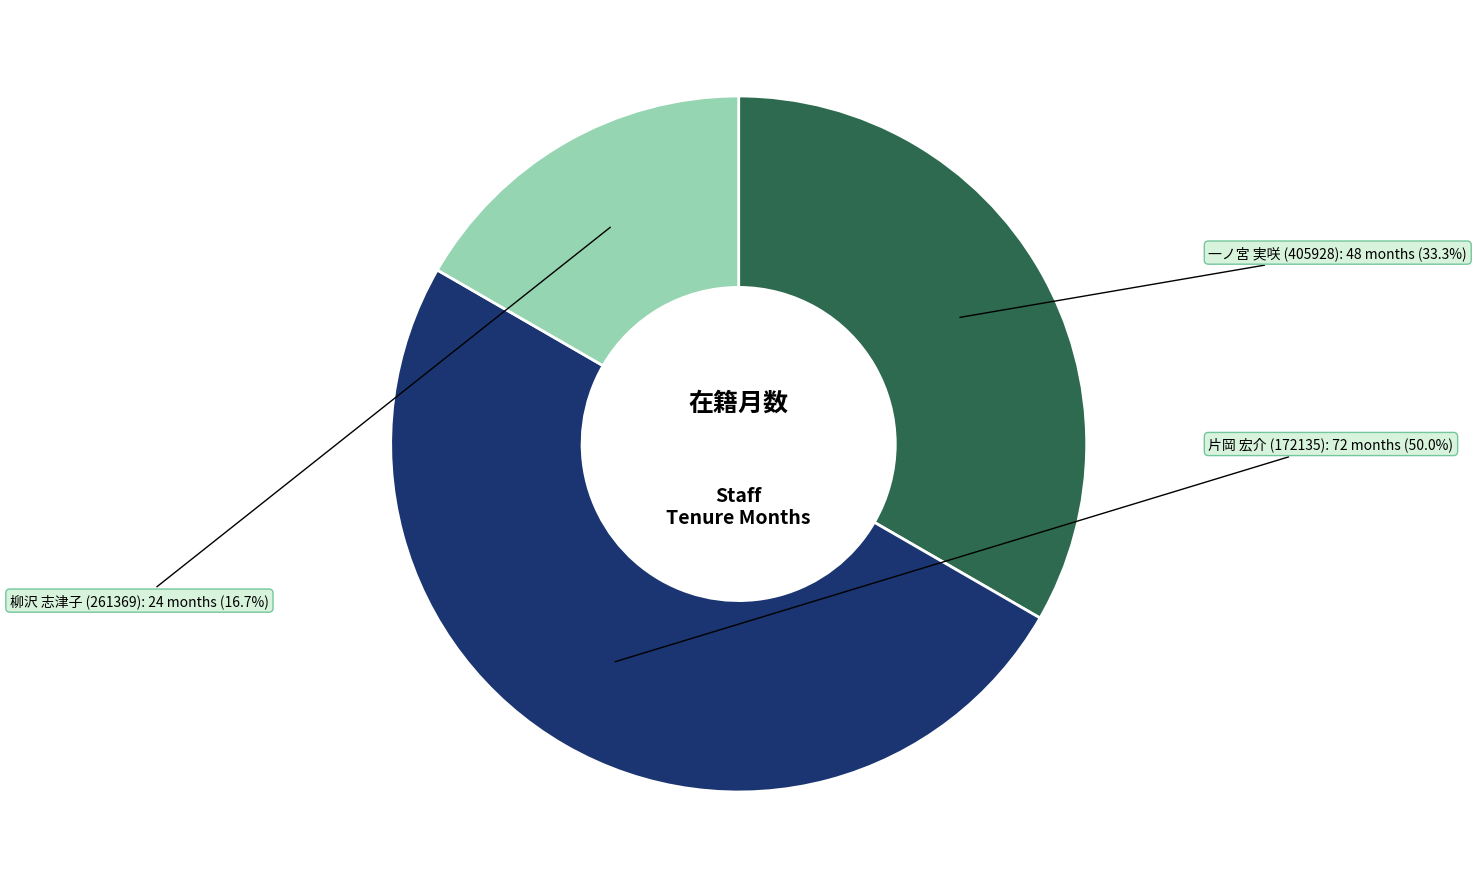

Rank the categories by value from highest to lowest.

片岡 宏介 (172135), 一ノ宮 実咲 (405928), 柳沢 志津子 (261369)